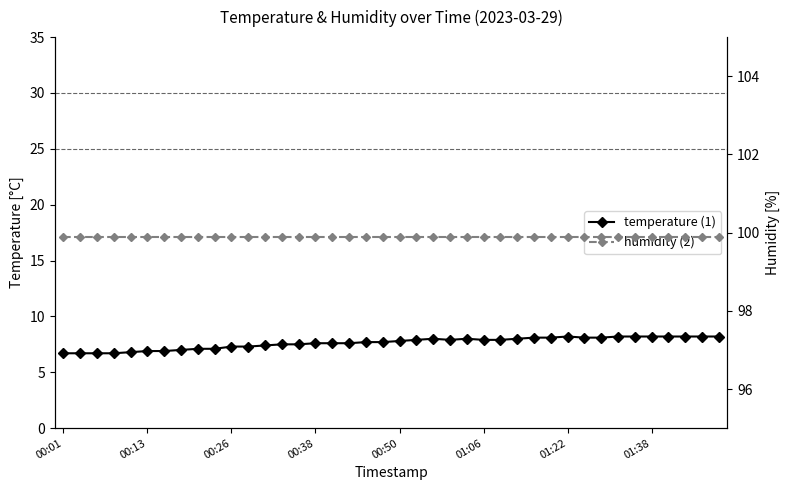

Rank the series by their maximum value, from lowest to highest.

temperature, humidity